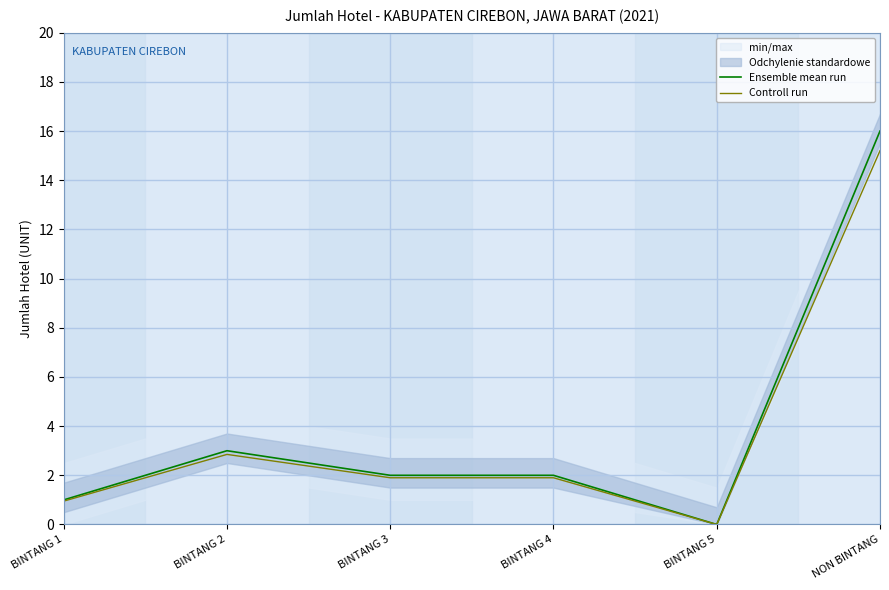

Is it true that Ensemble mean run equals 2.8 at BINTANG 4?

False